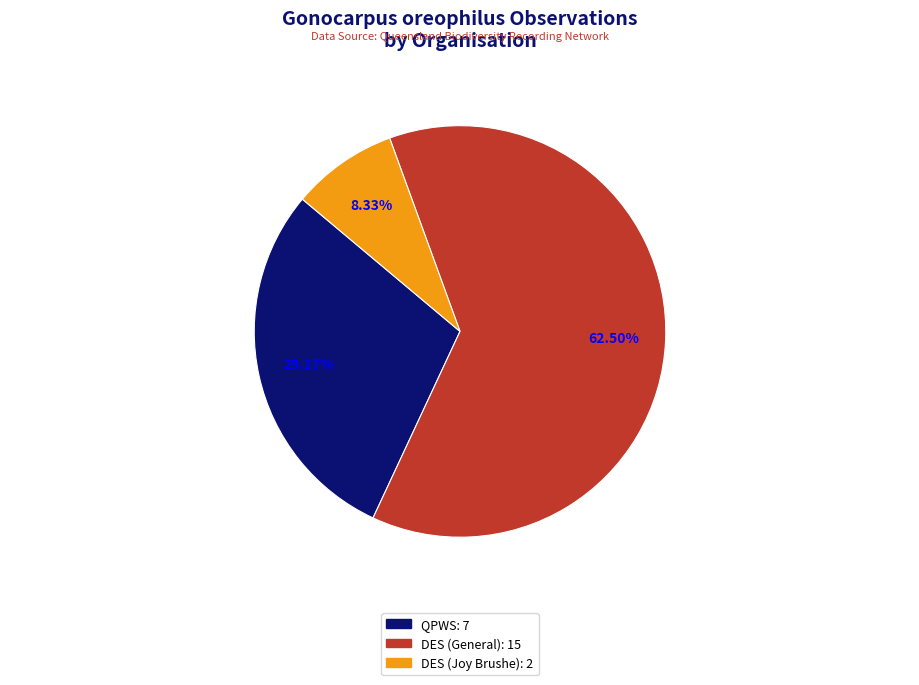

Is there a majority slice in this chart?

Yes